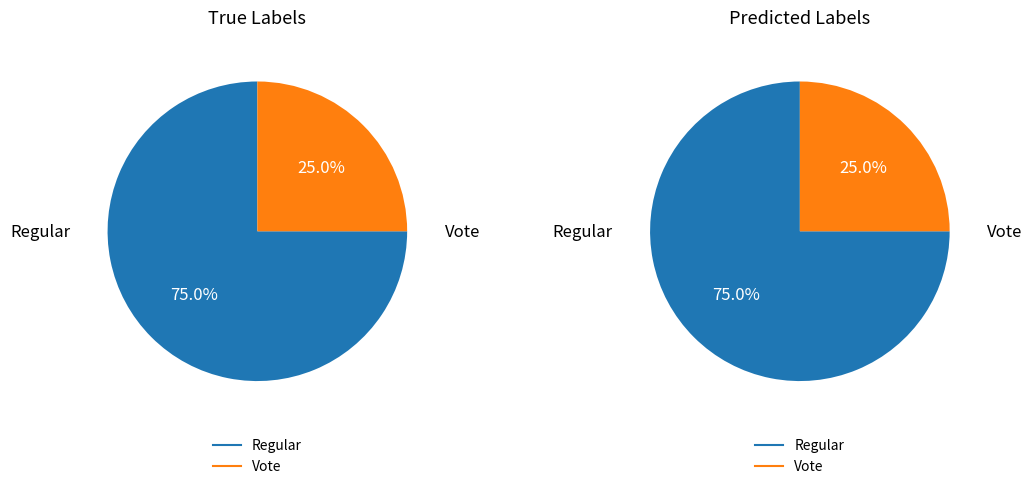

How many segments does this pie chart have?

2